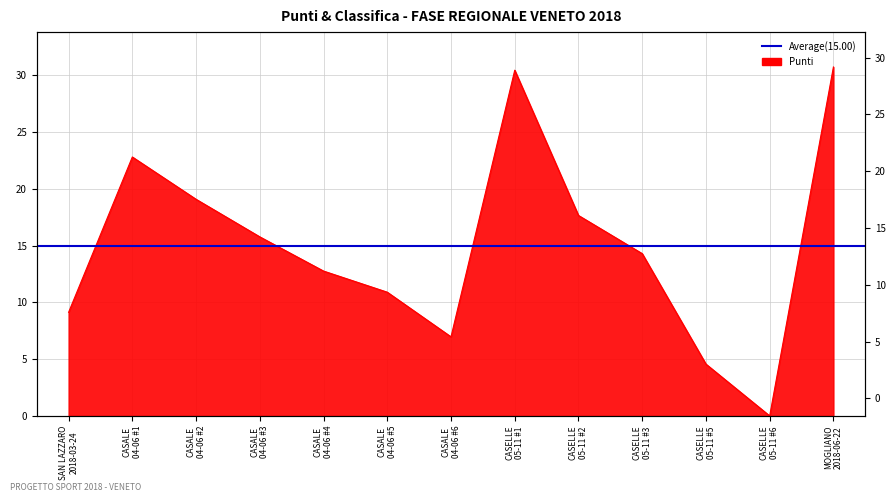

Where does the data first go above 14?

CASALE
04-06 #1